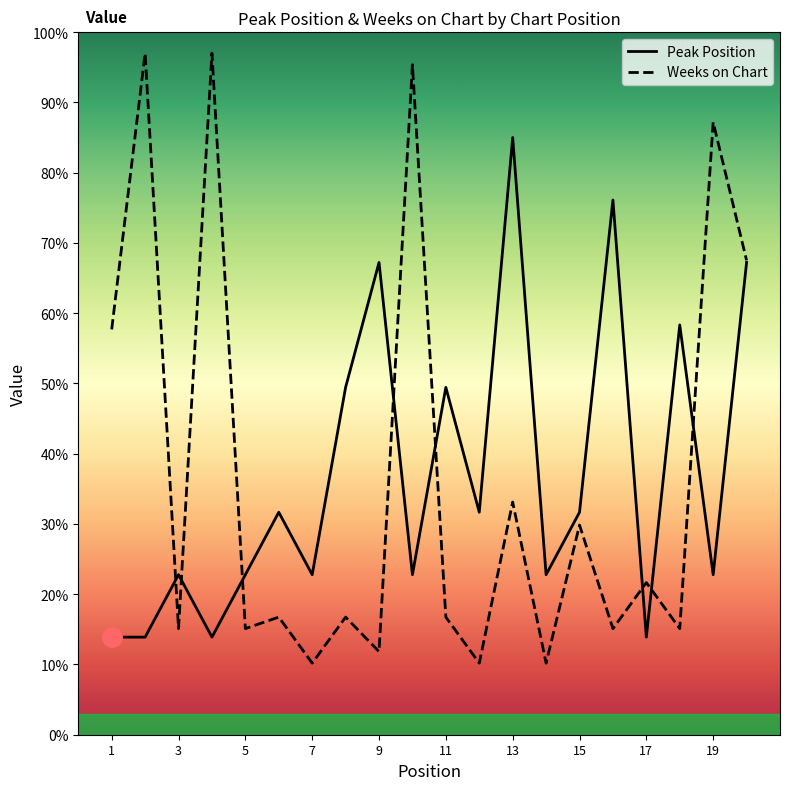

Which series has the widest spread of values?

Weeks on Chart